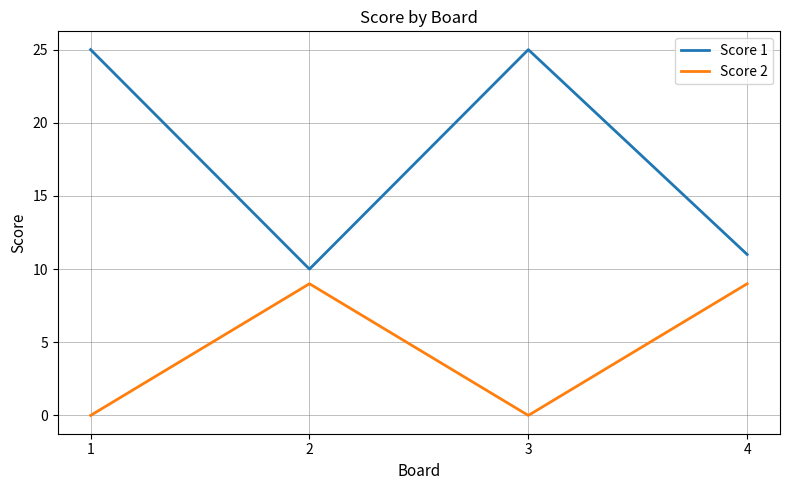

Rank the series by their maximum value, from lowest to highest.

Score 2, Score 1